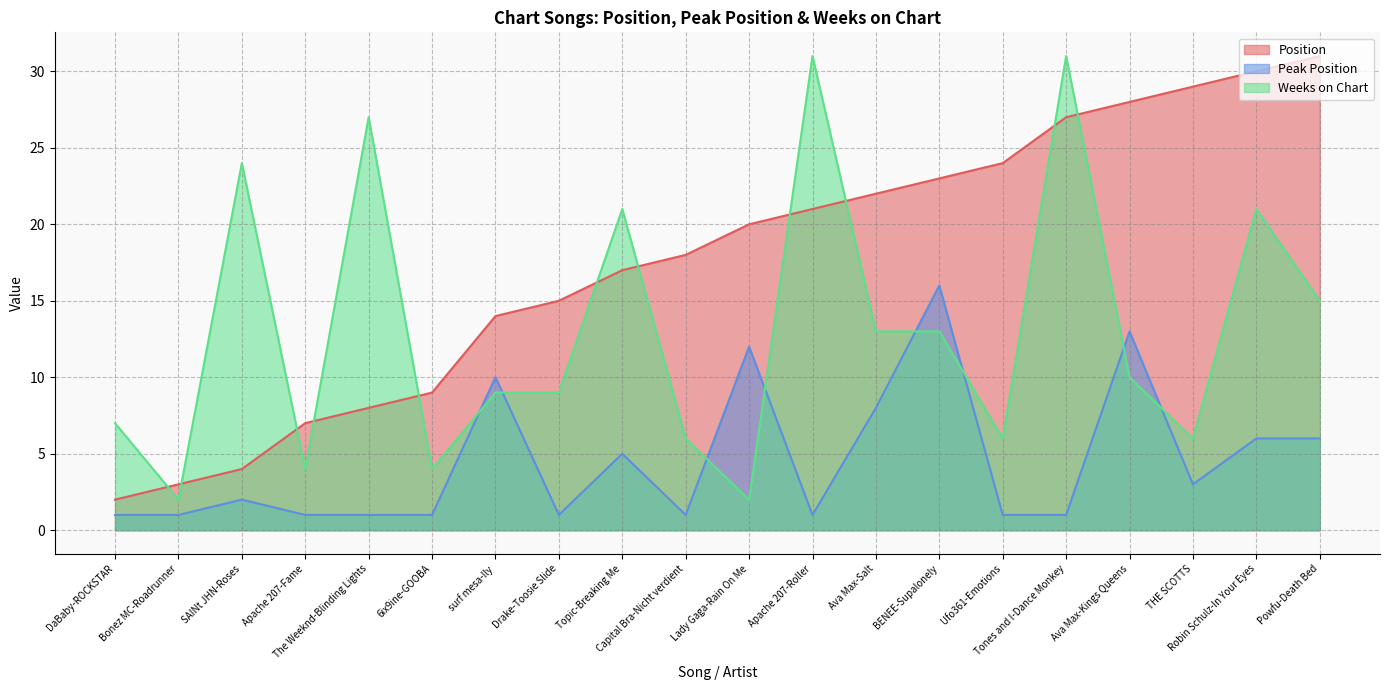

The Weeks on Chart series shows 3 at Capital Bra-Nicht verdient. True or false?

False